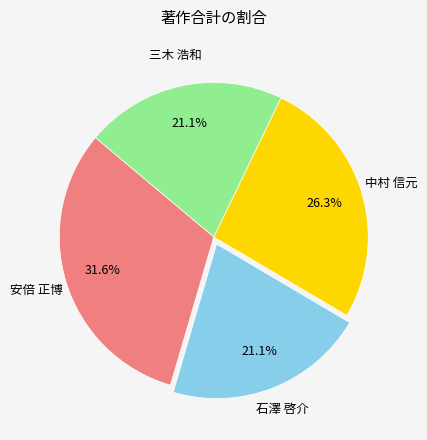

Is there any slice that represents more than half of the pie?

No